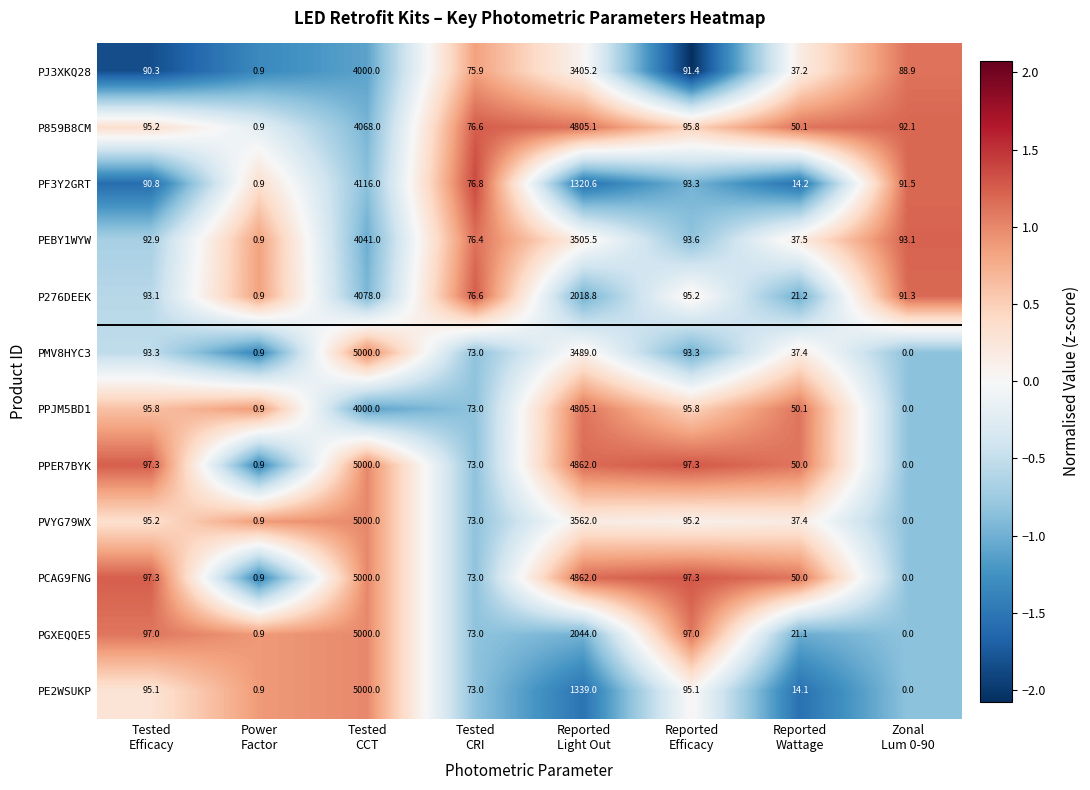

What is the minimum value for P276DEEK?

0.9